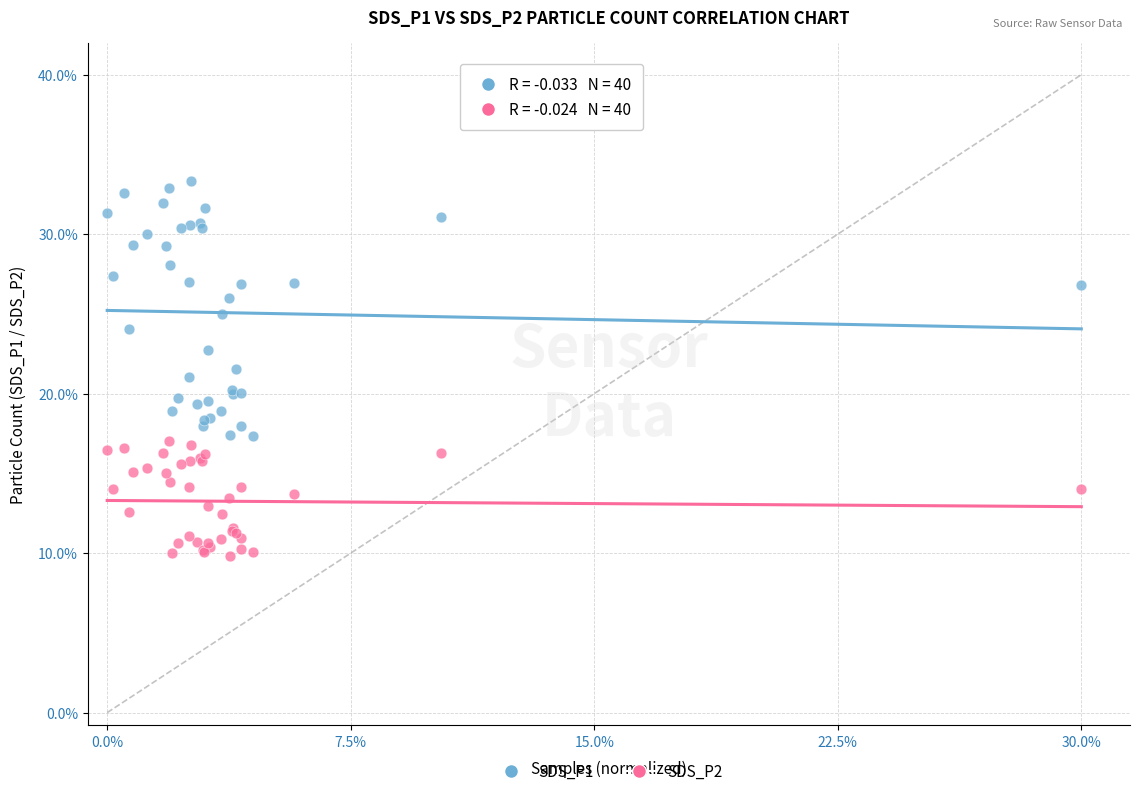

What are all the series names shown in the legend?

SDS_P1, SDS_P2